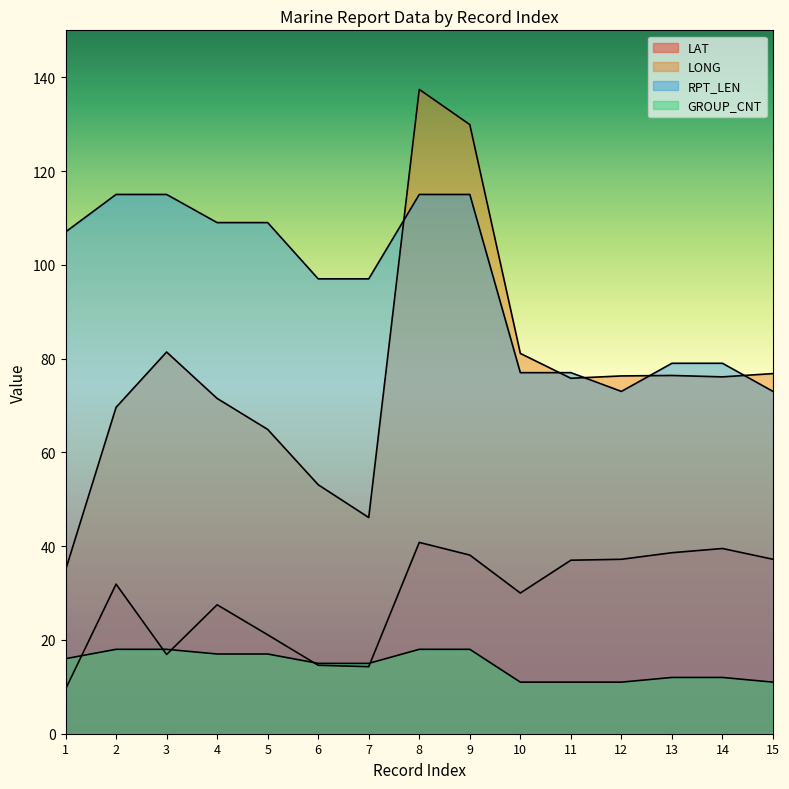

What is the value of the LONG point at the 12th from the left?

76.3